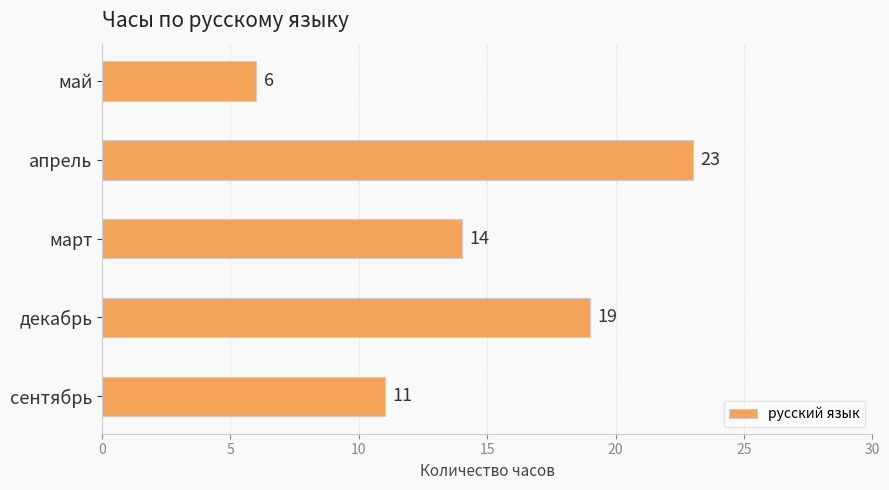

How many values are between 11 and 19?

3